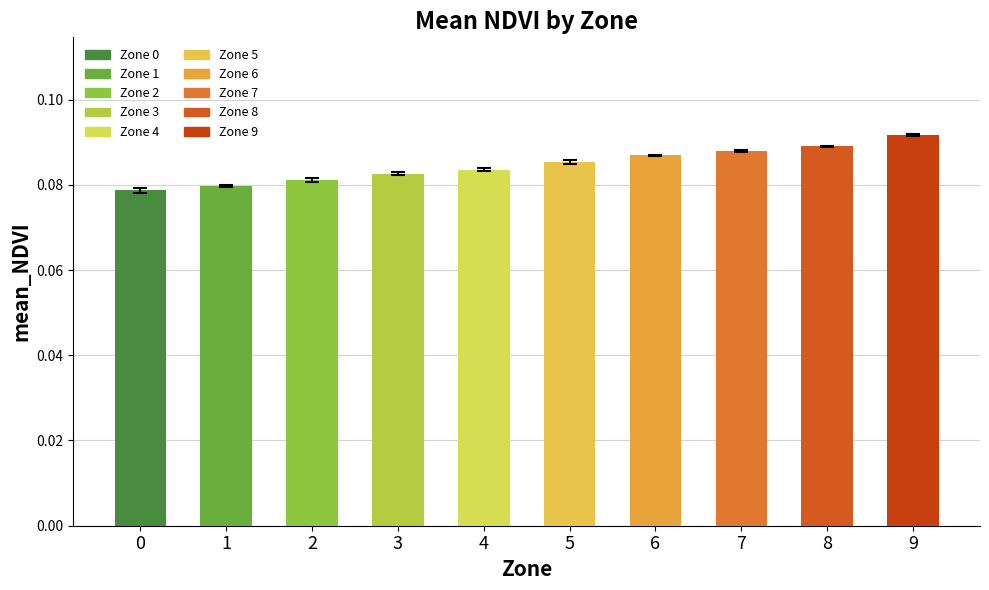

What is the sum of all values?

0.8